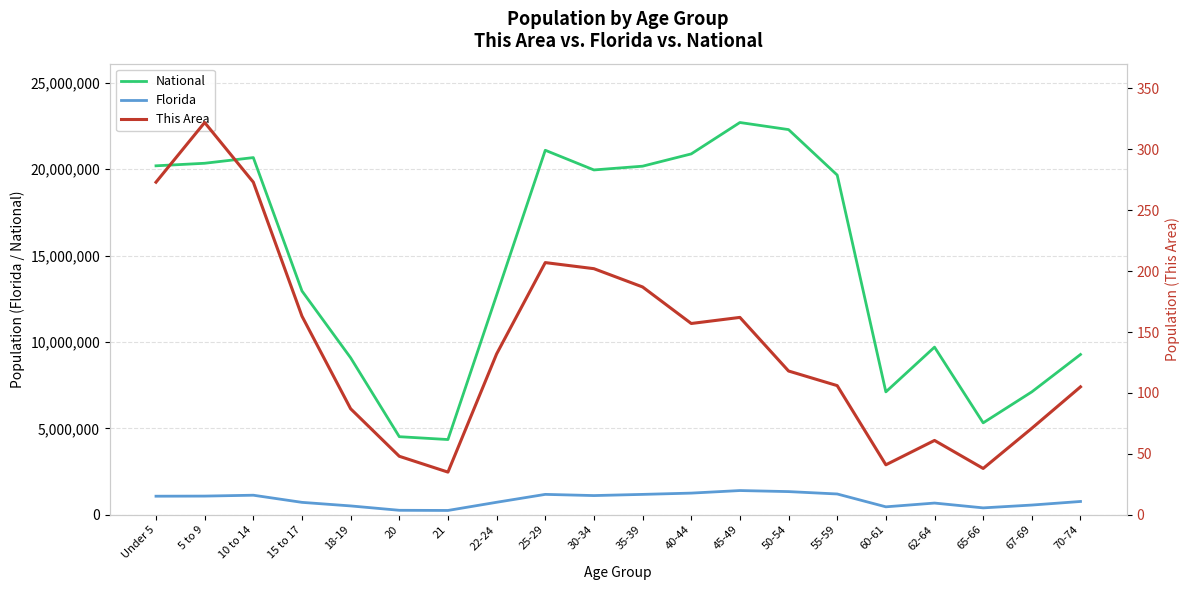

List the series in order of their peak value, highest first.

National, Florida, This Area